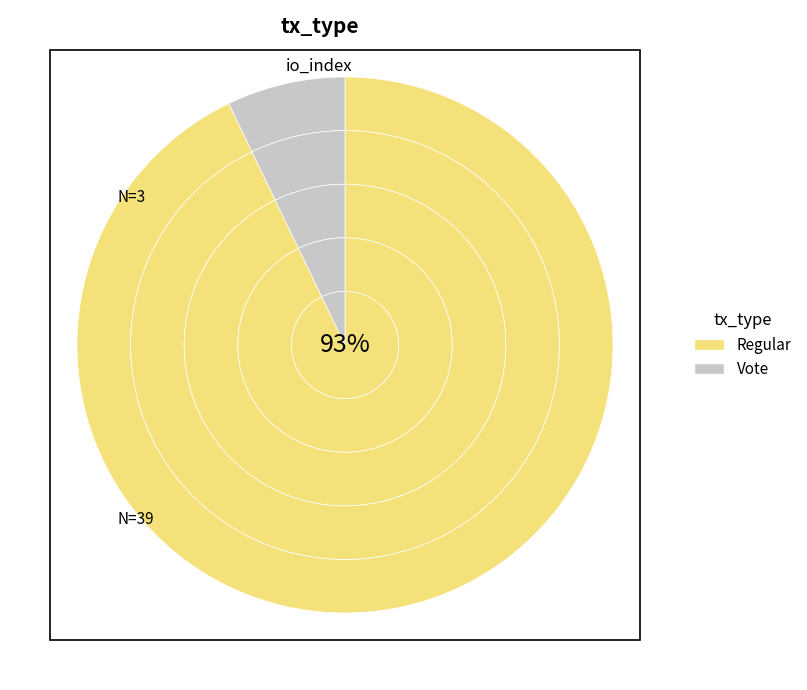

Which category has the biggest portion of the pie?

Regular